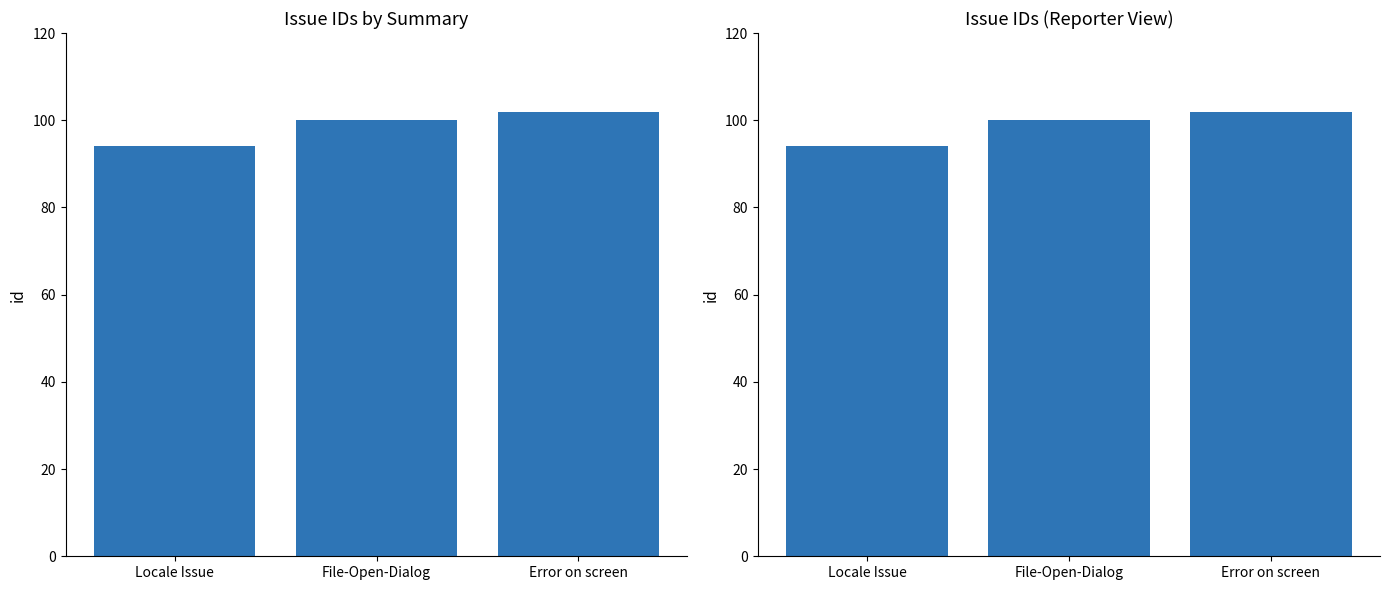

How many distinct data groups are displayed?

1